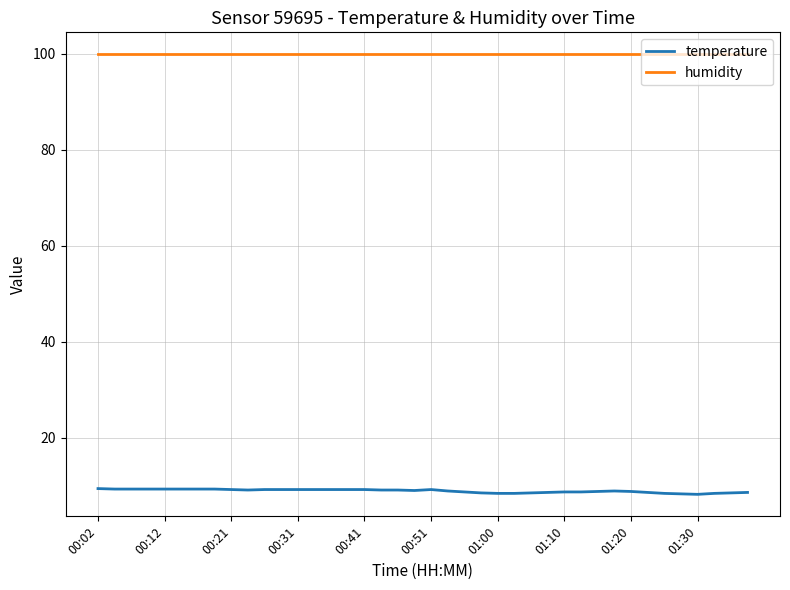

Which series has the largest total across all categories?

humidity